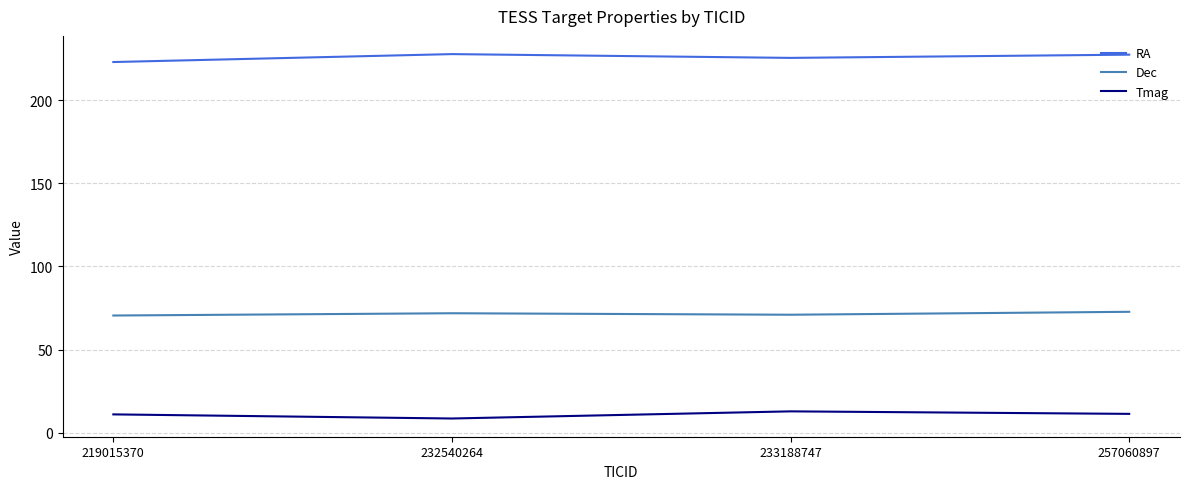

List the series in order of their peak value, highest first.

RA, Dec, Tmag